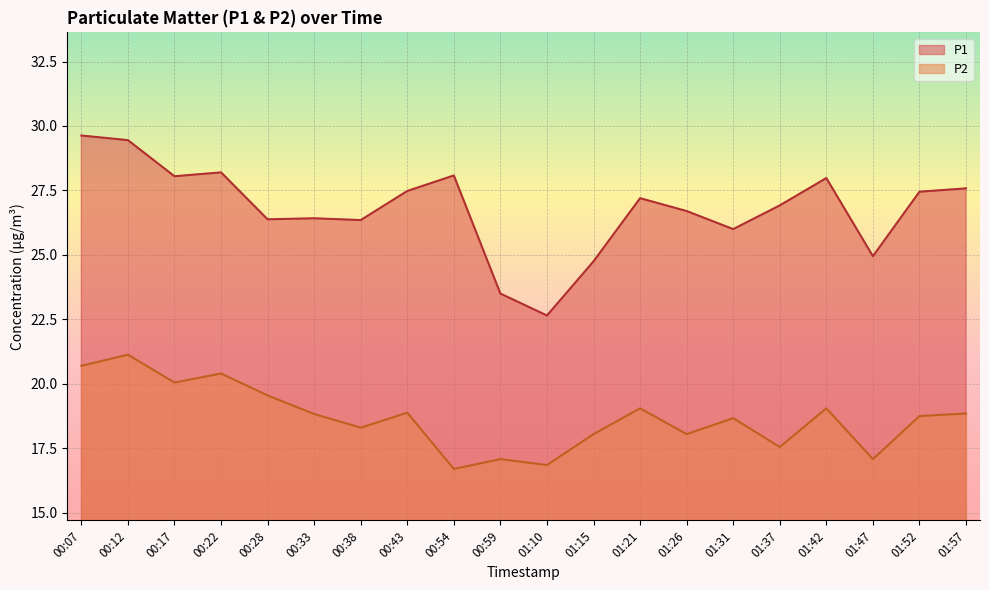

Which series has the largest total across all categories?

P1